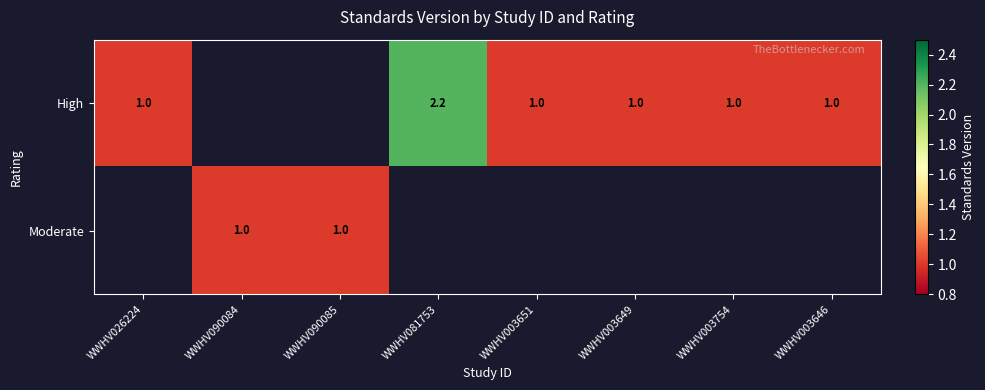

The High series shows 1.0 at WWHV003754. True or false?

True